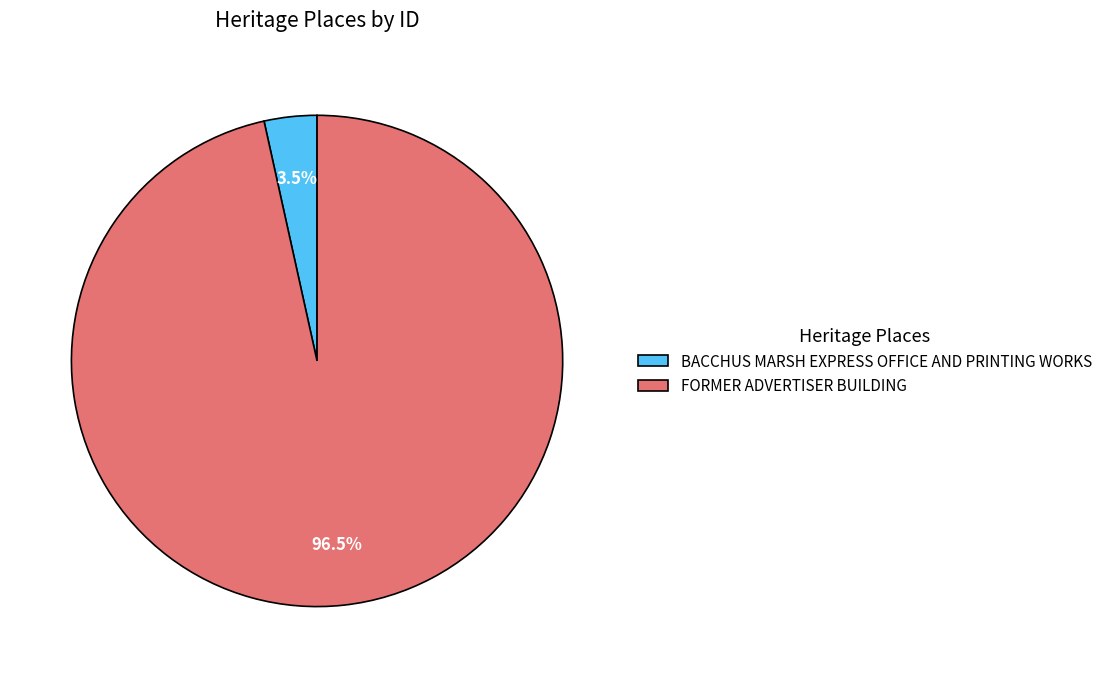

Combined, what portion of the pie is FORMER ADVERTISER BUILDING and BACCHUS MARSH EXPRESS OFFICE AND PRINTING WORKS?

100.0%